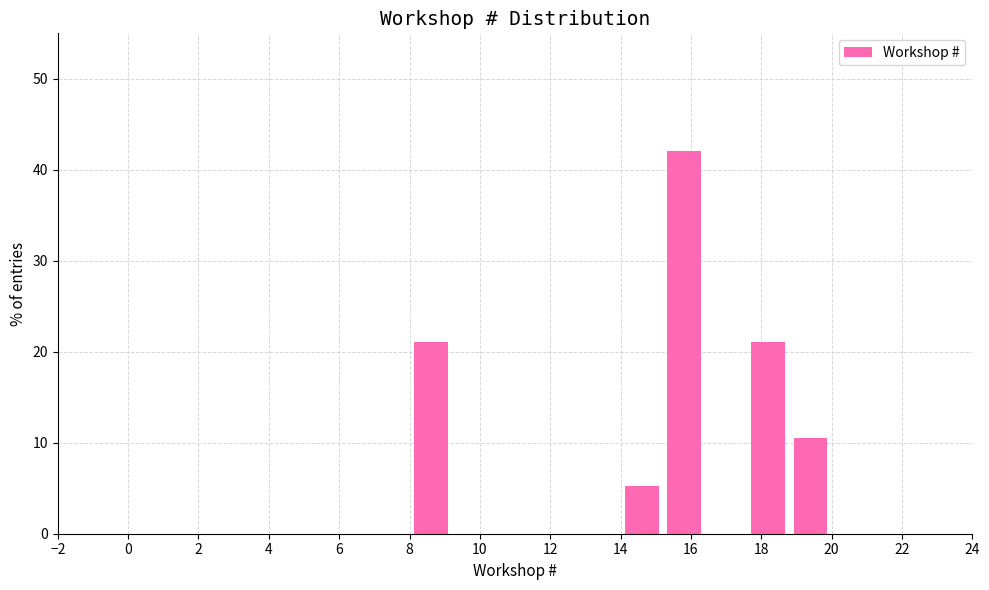

Reading left to right, transcribe this chart: for each bar, give the range it covers on the x-axis and its height. The values are not printed on the chart, so give them approximately, as read against the axis.

8.0 to 9.2: 21
9.2 to 10.4: 0
10.4 to 11.6: 0
11.6 to 12.8: 0
12.8 to 14.0: 0
14.0 to 15.2: 5
15.2 to 16.4: 42
16.4 to 17.6: 0
17.6 to 18.8: 21
18.8 to 20.0: 11